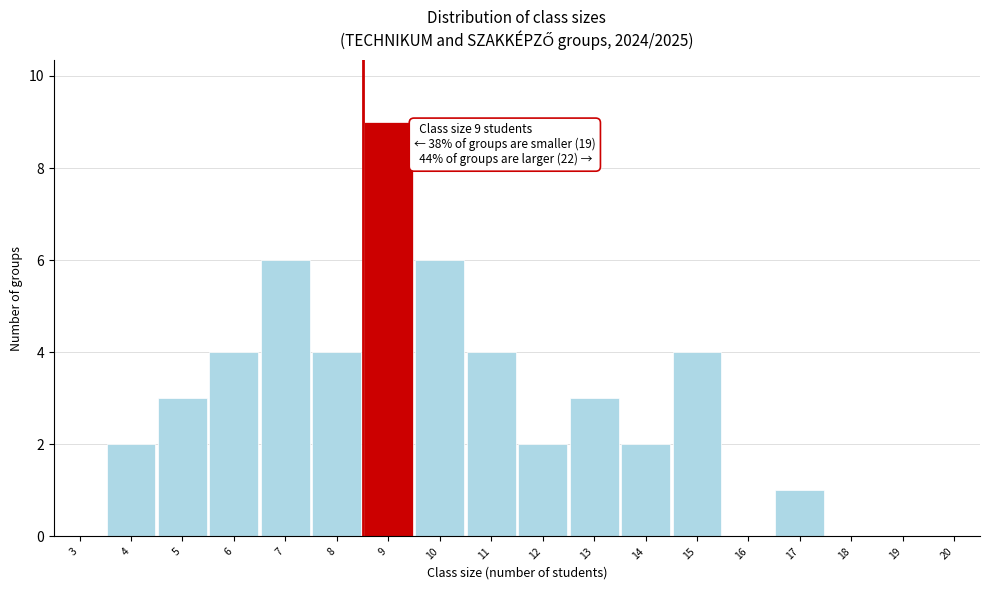

Reading left to right, extract all data points from this chart.

3=0	4=2	5=3	6=4	7=6	8=4	9=9	10=6	11=4	12=2	13=3	14=2	15=4	16=0	17=1	18=0	19=0	20=0